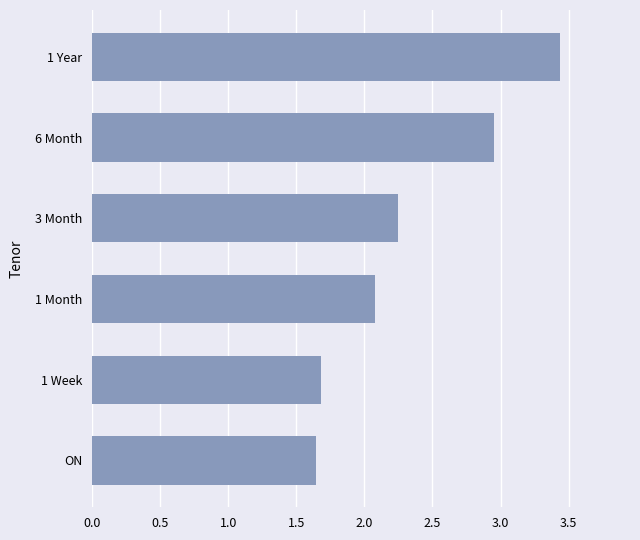

What is the maximum value shown in the chart?

3.4